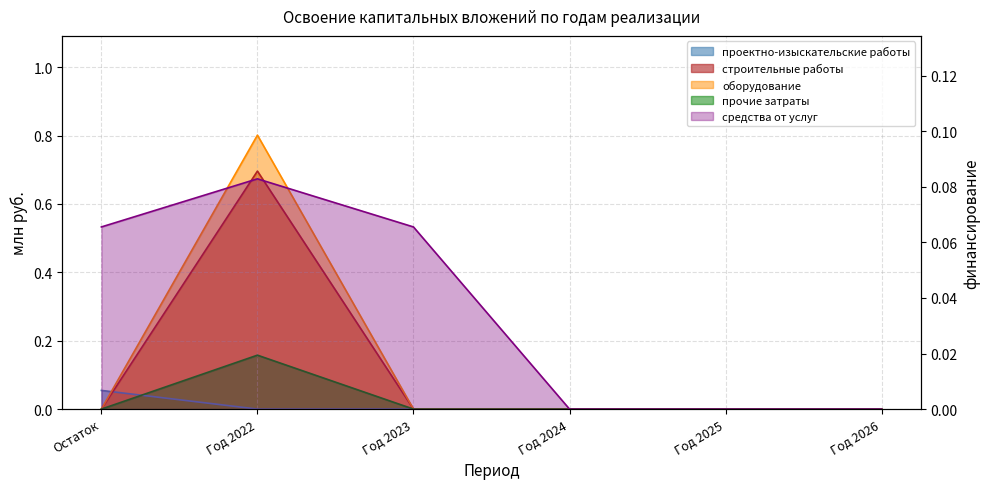

In средства от услуг, how many points are higher than both neighbors (excluding endpoints)?

1